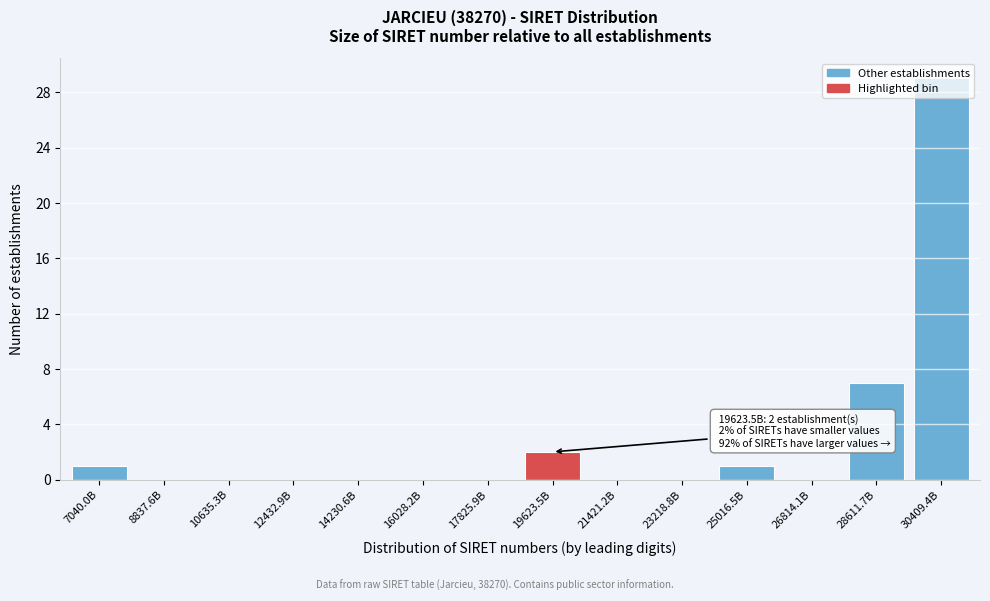

True or false: the data shows 20 at 17825.9B.

False